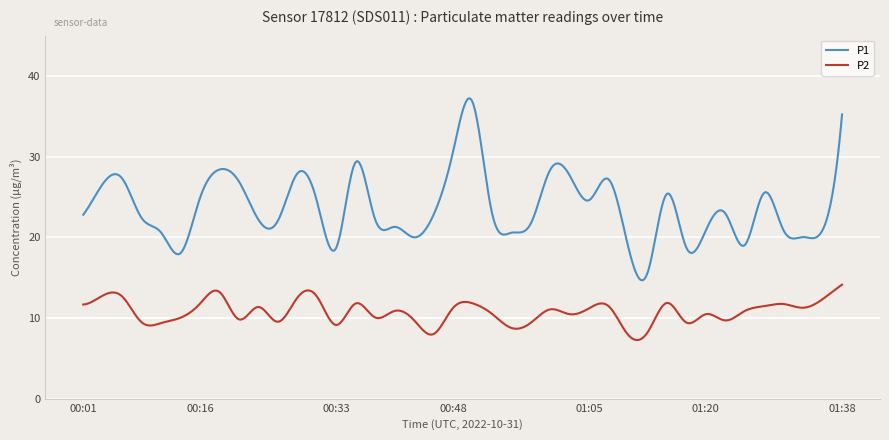

Which series has the widest spread of values?

P1